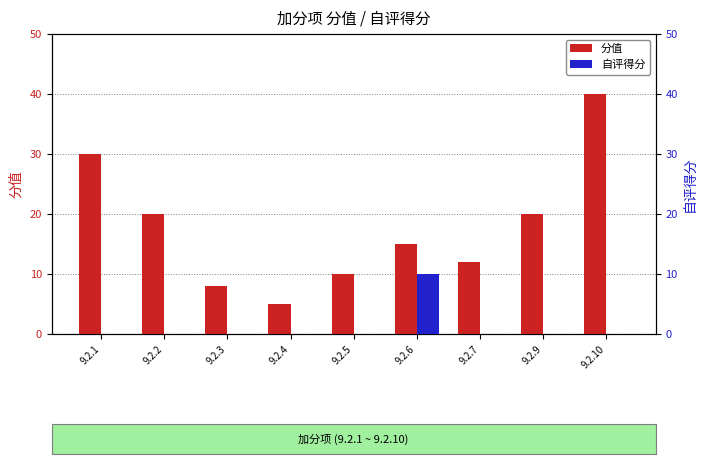

True or false: 分值 has a value of 40 at 9.2.10.

True